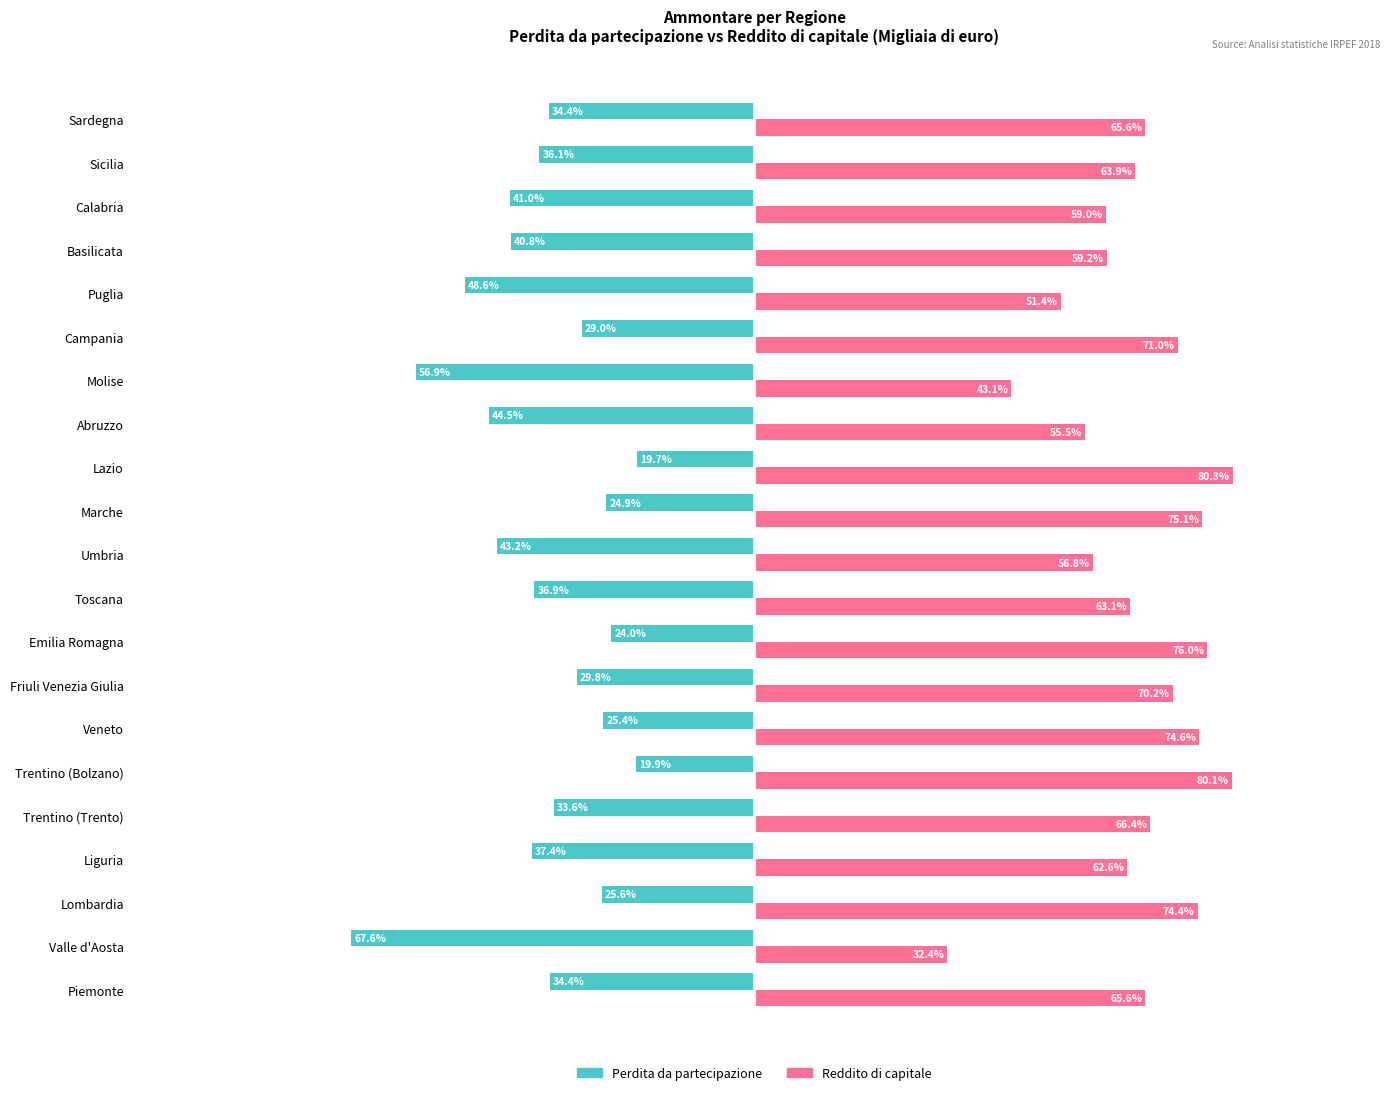

At which category is the sum across all series the highest?

Lazio